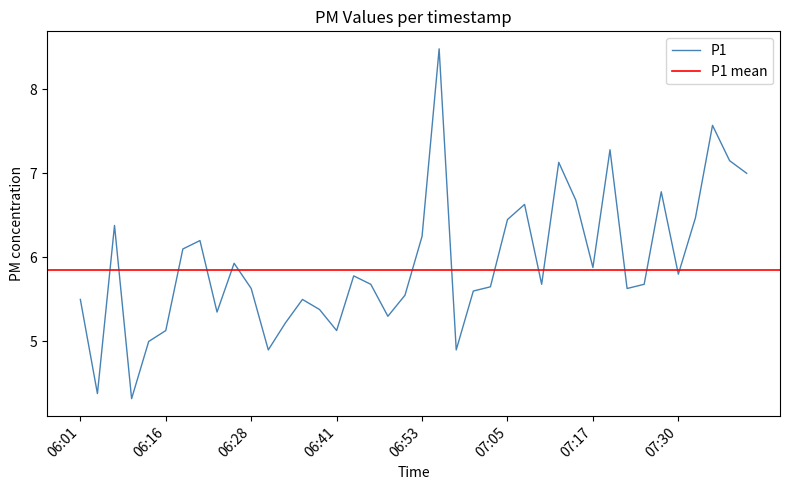

What is the smallest value displayed?

4.3